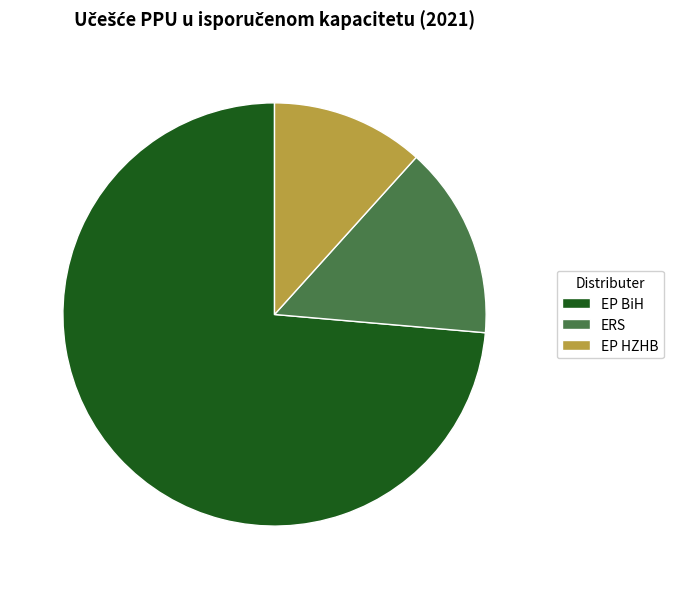

Between EP BiH and EP HZHB, which is larger?

EP BiH